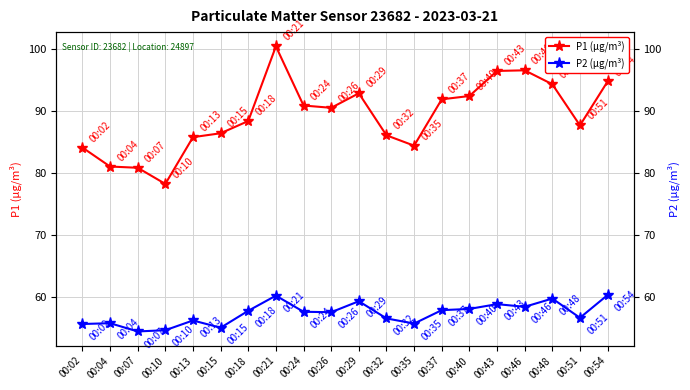

Reading left to right, transcribe all the data shown in this chart.

P1 (µg/m³): 84.1	81.1	80.9	78.3	85.8	86.4	88.4	100.4	90.9	90.5	92.9	86.1	84.4	91.9	92.4	96.5	96.6	94.3	87.7	94.8
P2 (µg/m³): 55.7	55.8	54.5	54.7	56.3	55.1	57.8	60.3	57.7	57.6	59.4	56.6	55.8	57.9	58.1	58.9	58.5	59.8	56.7	60.4